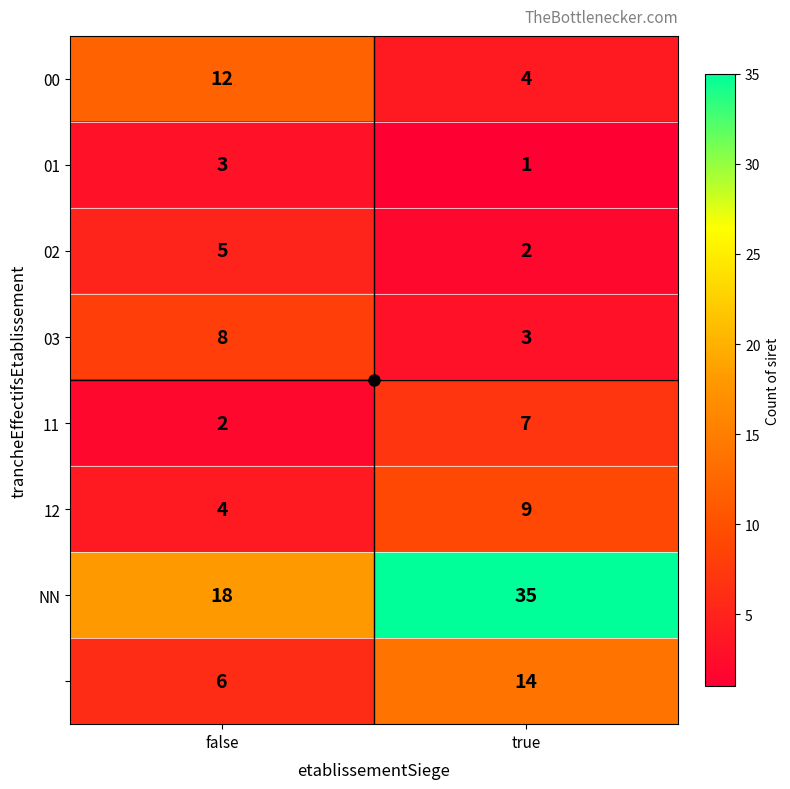

Which label corresponds to the largest value in the chart?

true